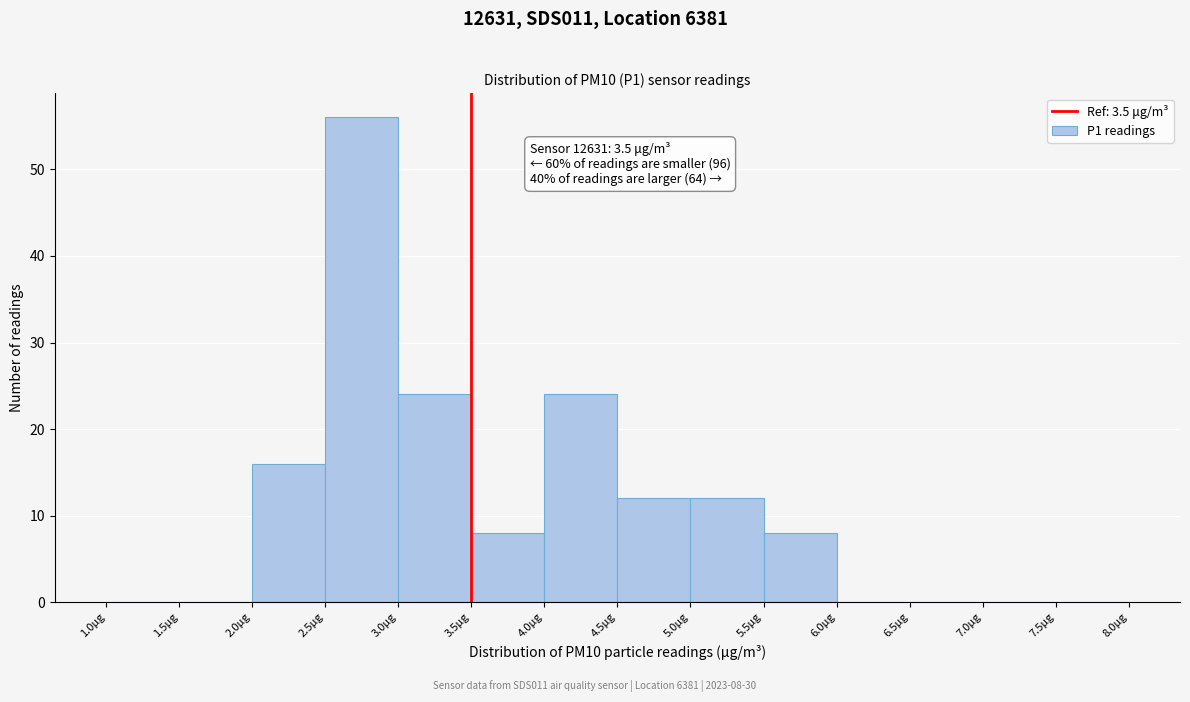

Which range on the x-axis has the tallest bar?

2.5 to 3.0